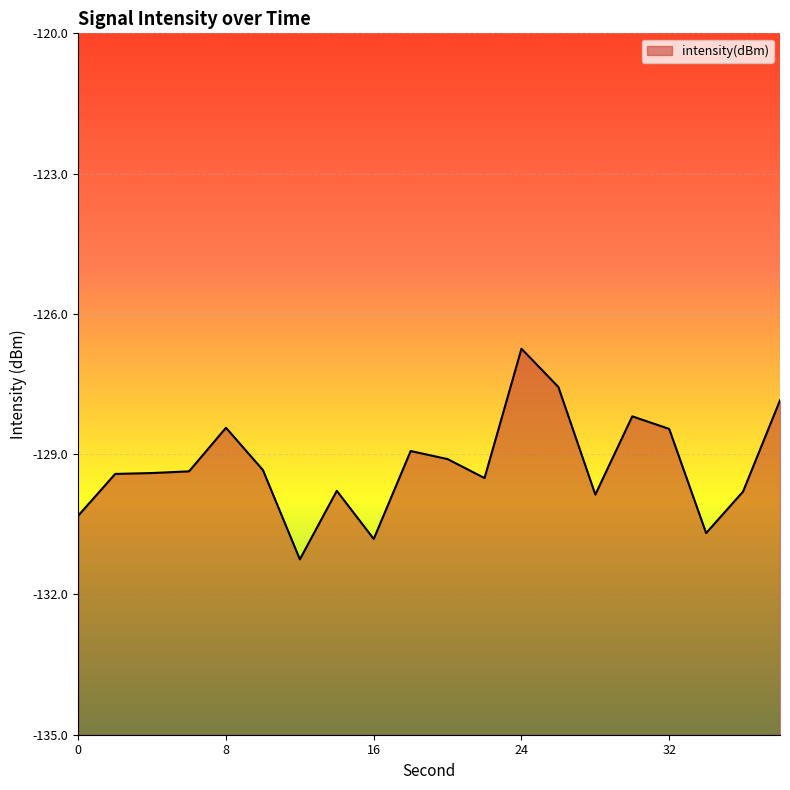

Between 26 and 28, which is larger?

26